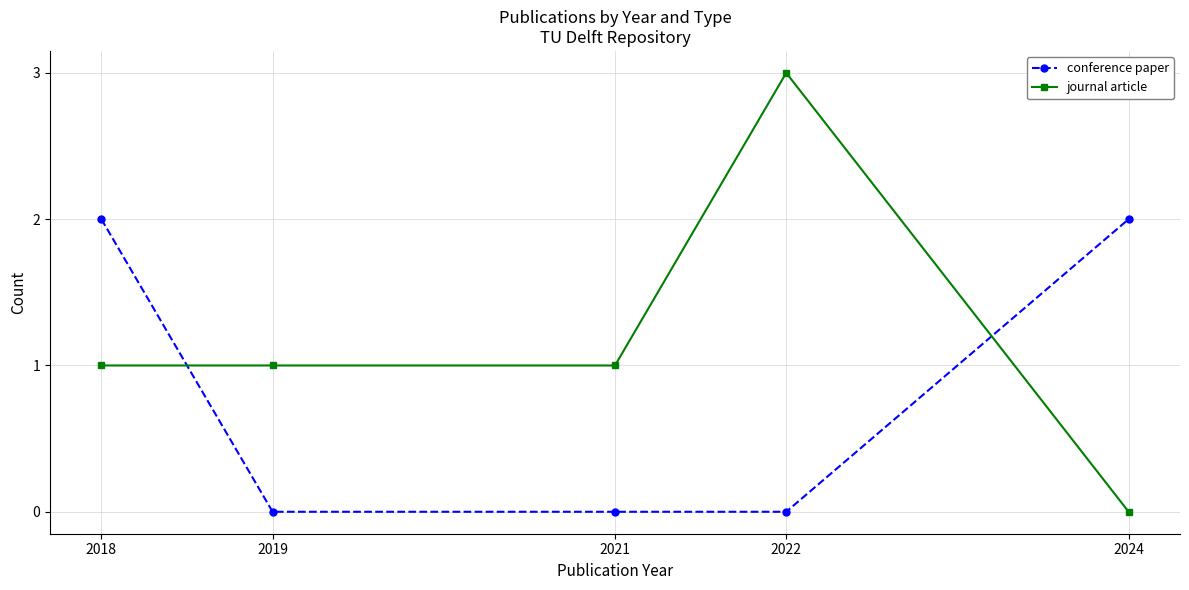

Rank the series by their average value, from lowest to highest.

conference paper, journal article